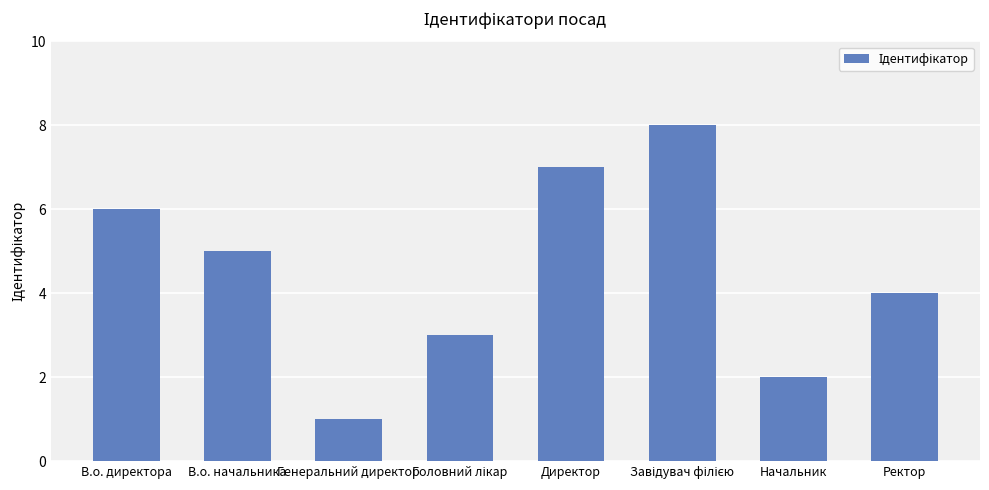

What is the difference between the second highest and second lowest values?

5